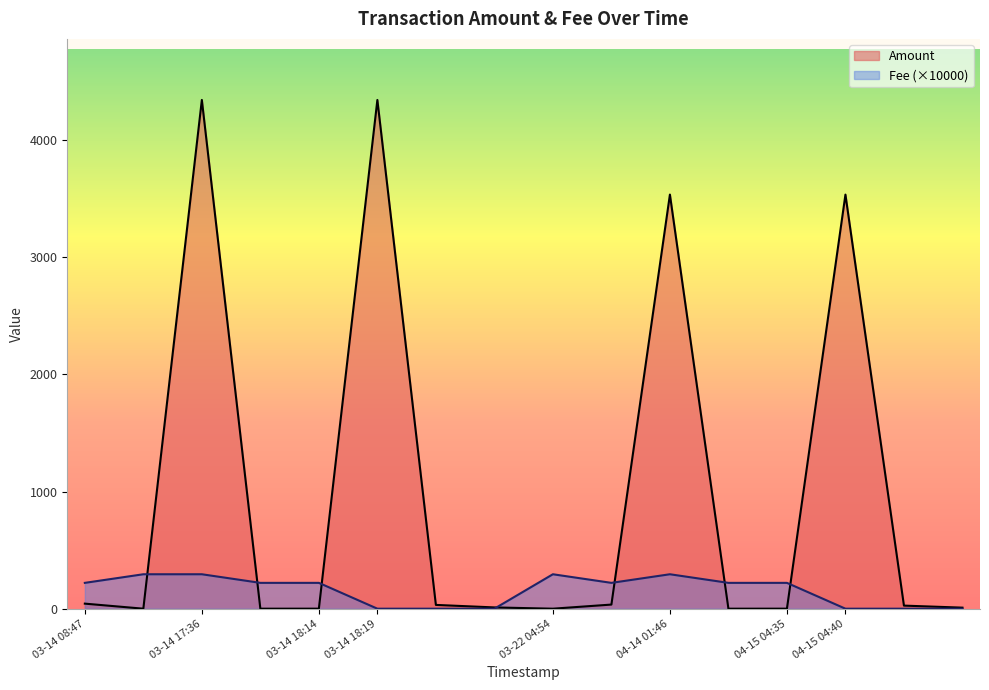

True or false: Fee and Amount intersect in this chart.

True